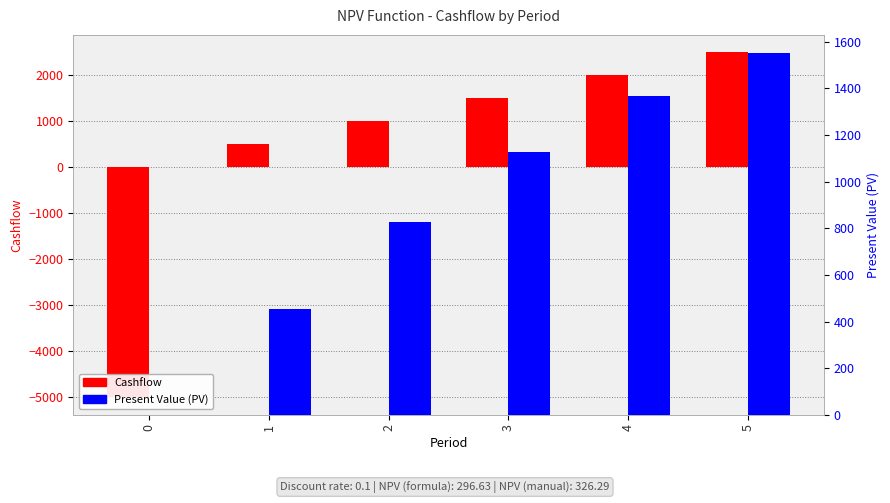

Rank the series by their maximum value, from highest to lowest.

Cashflow, Present Value (PV)